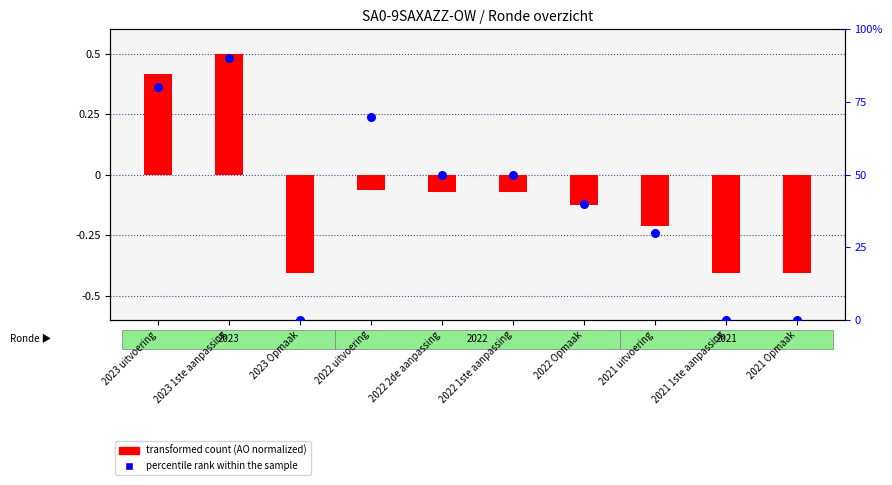

What are all the series names shown in the legend?

transformed count (AO normalized), percentile rank within the sample